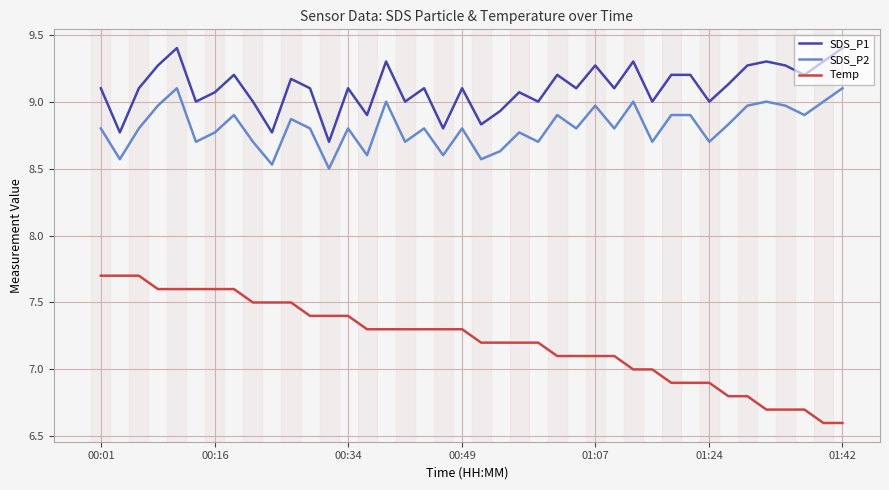

Which series has the largest total across all categories?

SDS_P1